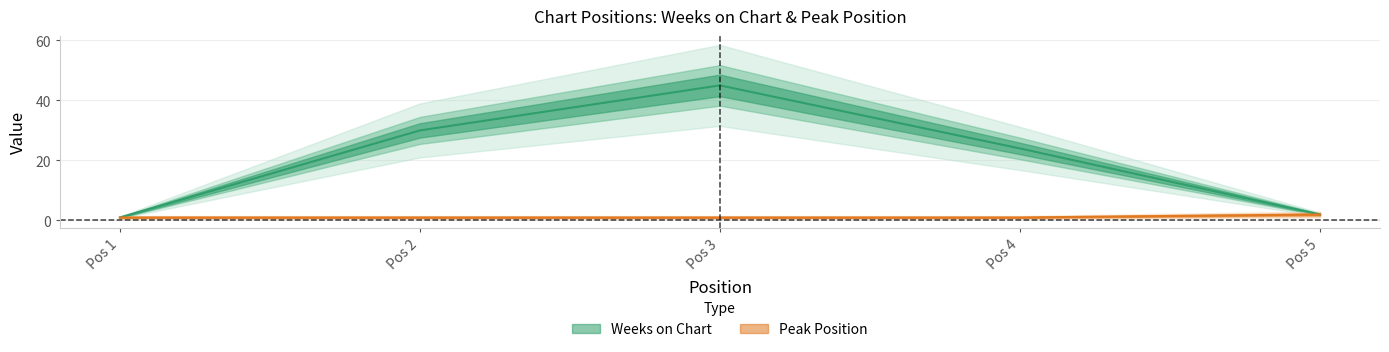

Which series has the largest range (max minus min)?

Weeks on Chart